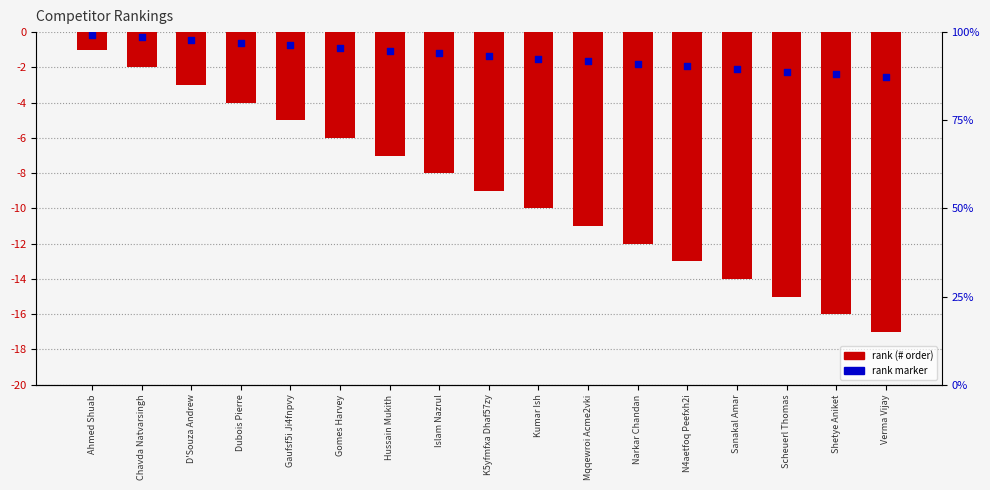

What is the total value across all series at K5yfmfxa Dhaf57zy?

-10.3